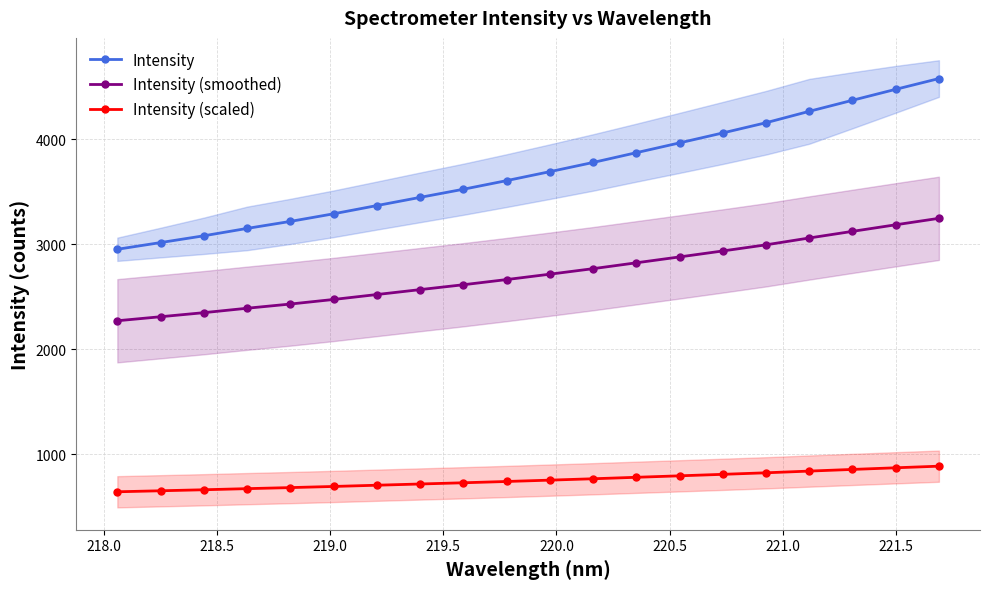

True or false: Intensity (smoothed) and Intensity cross at least once.

False